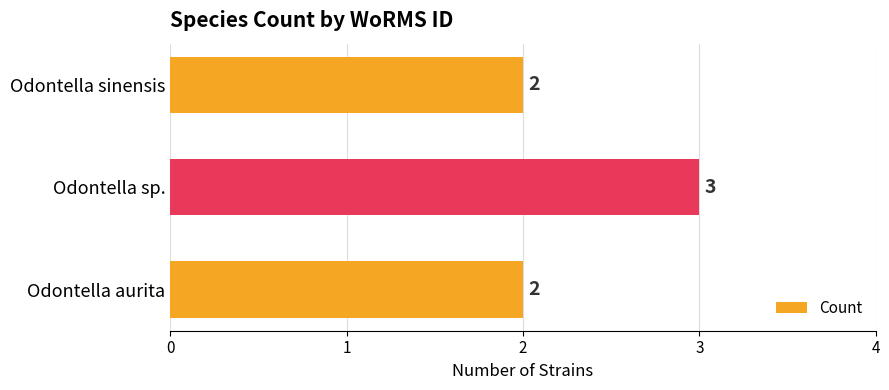

How many values exceed 2?

1